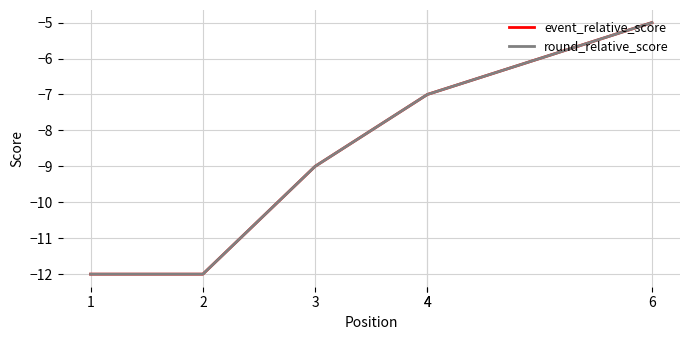

How many values in the event_relative_score series exceed -7?

1